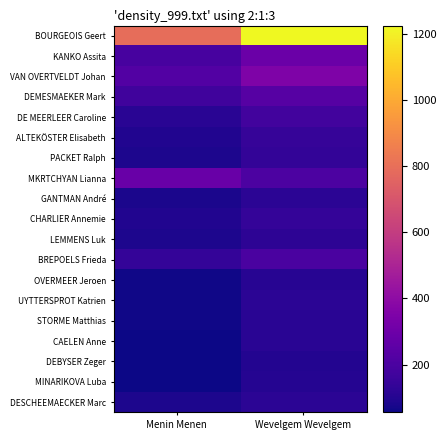

What is the difference between the highest and lowest values at Menin Menen?

739